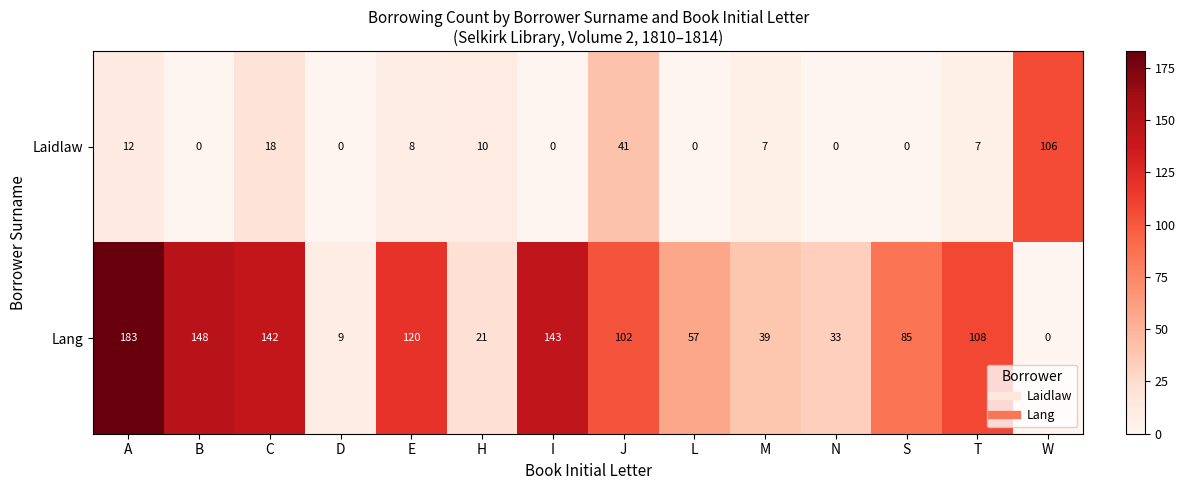

Where is Lang nearest to the value 91?

S